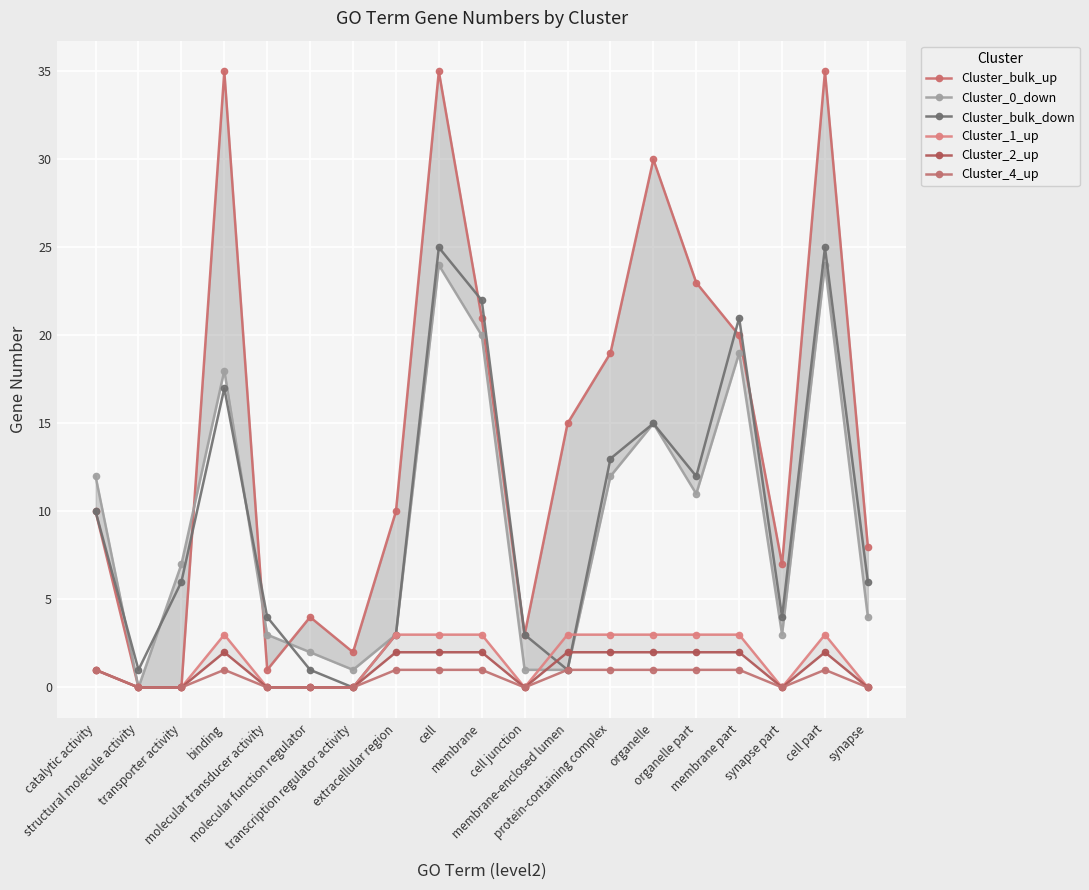

Reading left to right, extract all data points from this chart.

Cluster_bulk_up: 10	0	0	35	1	4	2	10	35	21	3	15	19	30	23	20	7	35	8
Cluster_0_down: 12	0	7	18	3	2	1	3	24	20	1	1	12	15	11	19	3	24	4
Cluster_bulk_down: 10	1	6	17	4	1	0	3	25	22	3	1	13	15	12	21	4	25	6
Cluster_1_up: 1	0	0	3	0	0	0	3	3	3	0	3	3	3	3	3	0	3	0
Cluster_2_up: 1	0	0	2	0	0	0	2	2	2	0	2	2	2	2	2	0	2	0
Cluster_4_up: 1	0	0	1	0	0	0	1	1	1	0	1	1	1	1	1	0	1	0